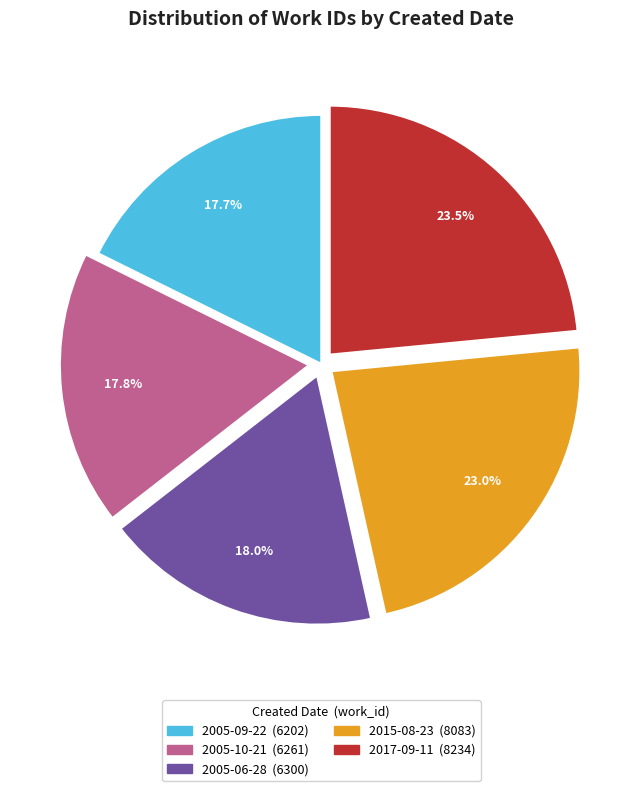

Does 2005-10-21 account for over 50% of the chart?

No